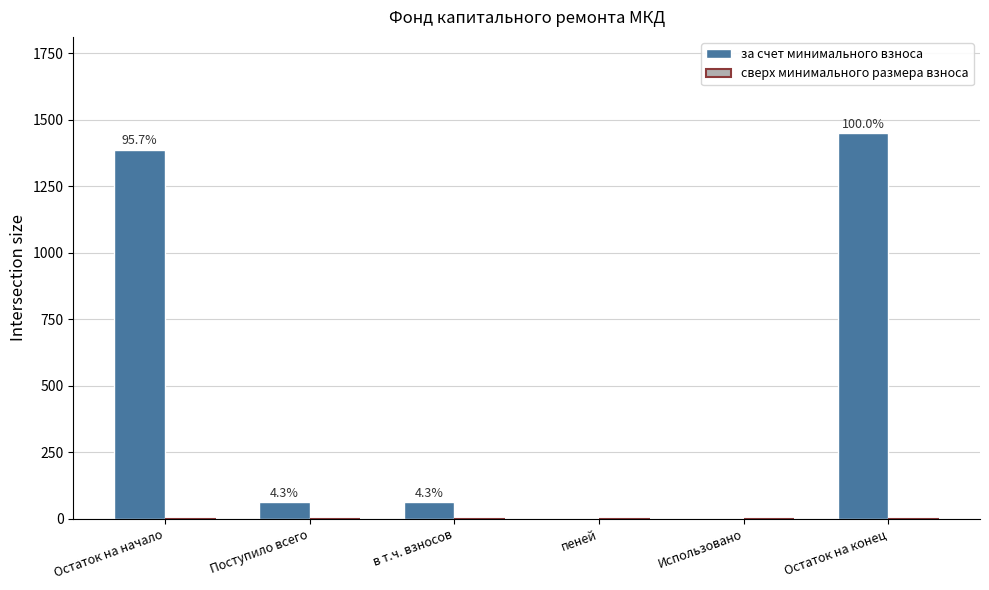

Reading right to left, what are all the values shown in this chart?

за счет минимального взноса: 1448.8	0.0	0.0	61.6	61.6	1387.2
сверх минимального размера взноса: 0.0	0.0	0.0	0.0	0.0	0.0